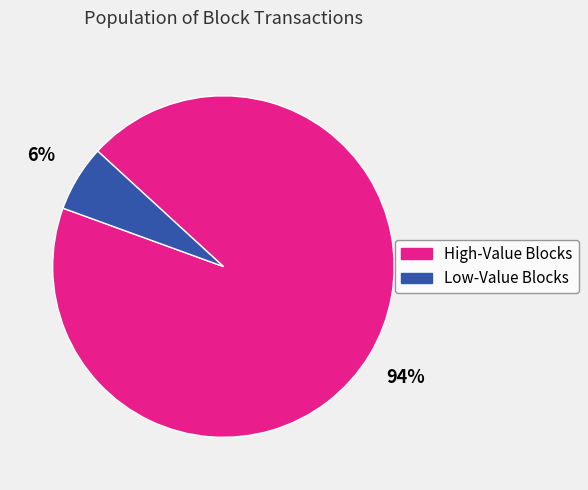

Is there any slice that represents more than half of the pie?

Yes